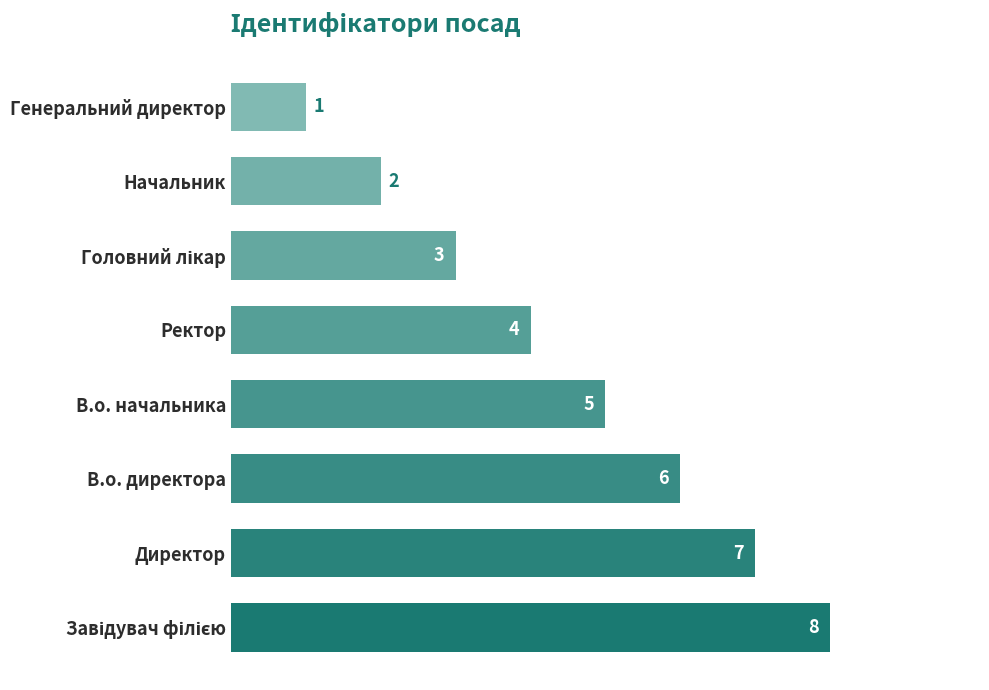

Between Генеральний директор and В.о. директора, which is larger?

В.о. директора